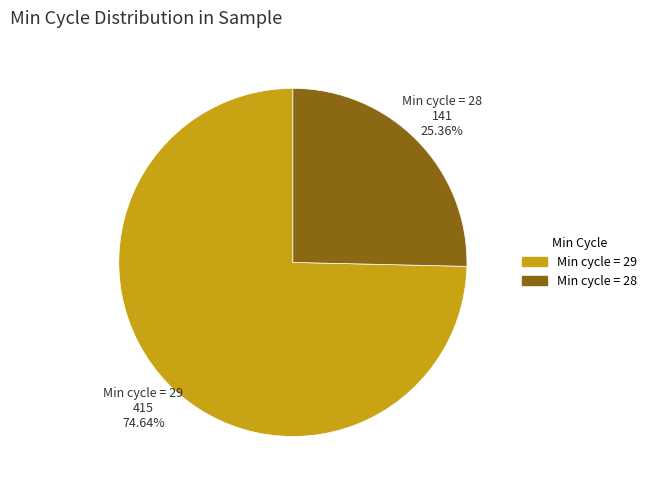

Does any single category account for the majority?

Yes